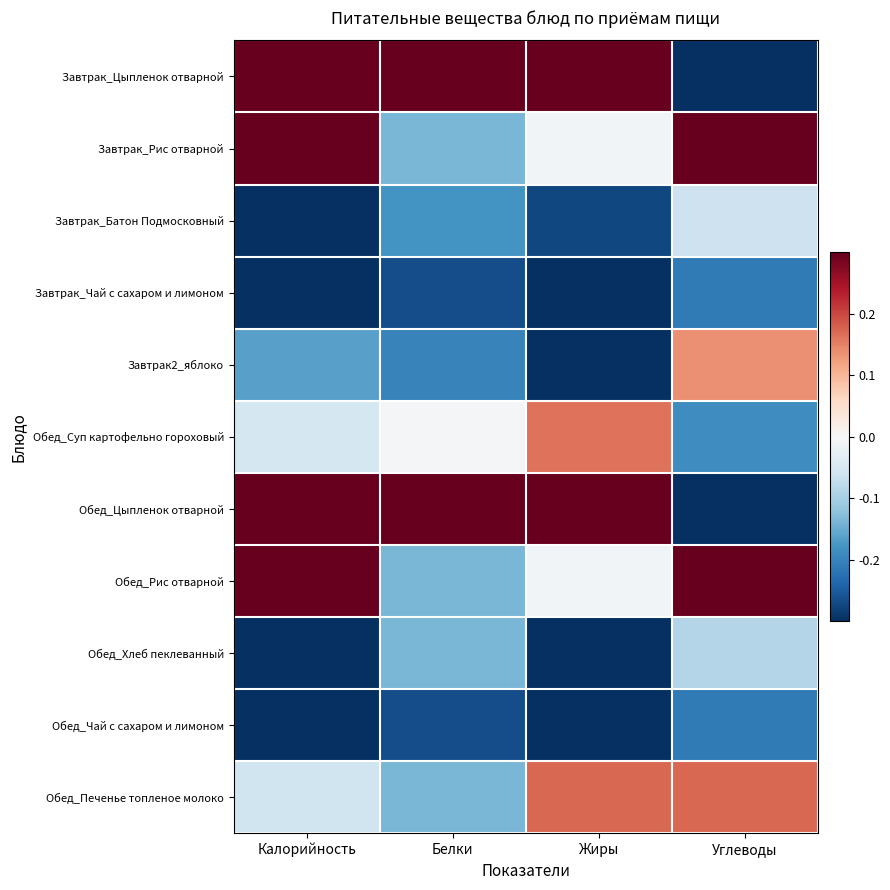

Reading left to right, transcribe all the data shown in this chart.

Завтрак_Цыпленок отварной: Калорийность=0.5	Белки=0.7	Жиры=0.7	Углеводы=-0.4
Завтрак_Рис отварной: Калорийность=0.5	Белки=-0.1	Жиры=-0.0	Углеводы=0.6
Завтрак_Батон Подмосковный: Калорийность=-0.3	Белки=-0.2	Жиры=-0.3	Углеводы=-0.1
Завтрак_Чай с сахаром и лимоном: Калорийность=-0.5	Белки=-0.3	Жиры=-0.3	Углеводы=-0.2
Завтрак2_яблоко: Калорийность=-0.2	Белки=-0.2	Жиры=-0.3	Углеводы=0.1
Обед_Суп картофельно гороховый: Калорийность=-0.1	Белки=-0.0	Жиры=0.2	Углеводы=-0.2
Обед_Цыпленок отварной: Калорийность=0.5	Белки=0.7	Жиры=0.7	Углеводы=-0.4
Обед_Рис отварной: Калорийность=0.5	Белки=-0.1	Жиры=-0.0	Углеводы=0.6
Обед_Хлеб пеклеванный: Калорийность=-0.4	Белки=-0.1	Жиры=-0.3	Углеводы=-0.1
Обед_Чай с сахаром и лимоном: Калорийность=-0.5	Белки=-0.3	Жиры=-0.3	Углеводы=-0.2
Обед_Печенье топленое молоко: Калорийность=-0.1	Белки=-0.1	Жиры=0.2	Углеводы=0.2